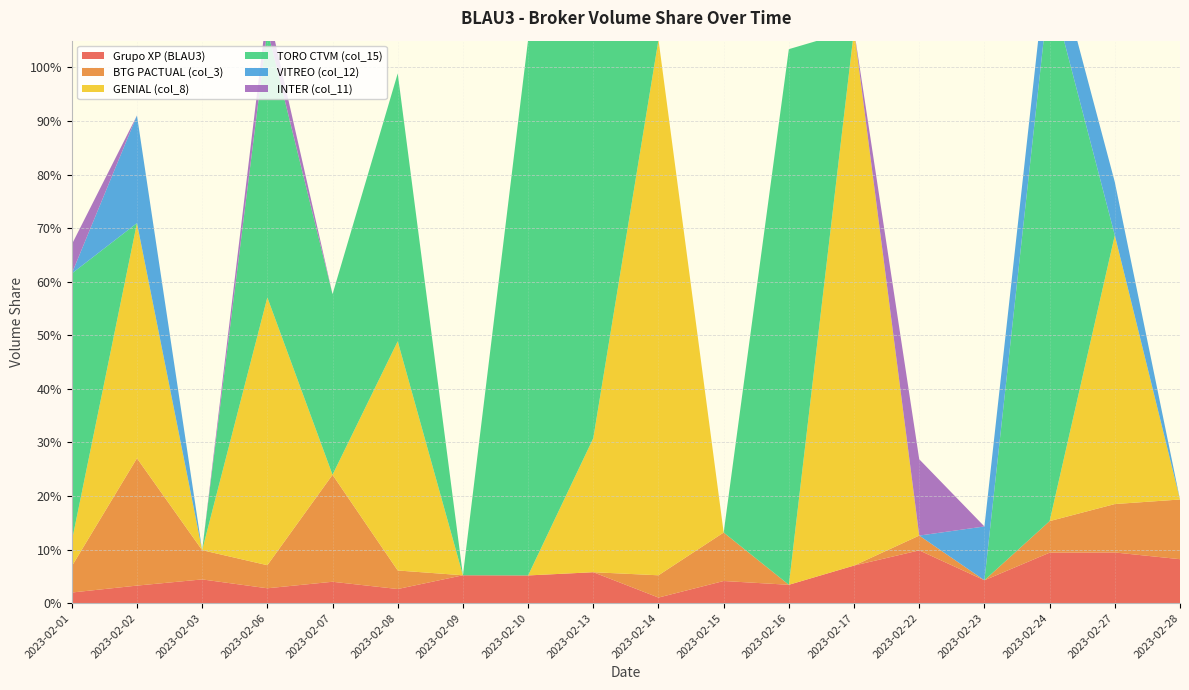

Reading left to right, what are all the values shown in this chart?

Grupo XP (BLAU3): 0.0	0.0	0.0	0.0	0.0	0.0	0.1	0.1	0.1	0.0	0.0	0.0	0.1	0.1	0.0	0.1	0.1	0.1
BTG PACTUAL (col_3): 0.0	0.2	0.1	0.0	0.2	0.0	0.0	0.0	0.0	0.0	0.1	0.0	0.0	0.0	0.0	0.1	0.1	0.1
GENIAL (col_8): 0.0	0.4	0.0	0.5	0.0	0.4	0.0	0.0	0.3	1.0	0.0	0.0	1.0	0.0	0.0	0.0	0.5	0.0
TORO CTVM (col_15): 0.5	0.0	0.0	0.5	0.3	0.5	0.0	1.0	1.0	0.0	0.0	1.0	0.0	0.0	0.0	1.0	0.0	0.0
VITREO (col_12): 0.0	0.2	0.0	0.0	0.0	0.0	0.0	0.0	0.0	0.0	0.0	0.0	0.0	0.0	0.1	0.1	0.1	0.0
INTER (col_11): 0.1	0.0	0.0	0.0	0.0	0.0	0.0	0.0	0.0	0.0	0.0	0.0	0.0	0.1	0.0	0.0	0.0	0.0